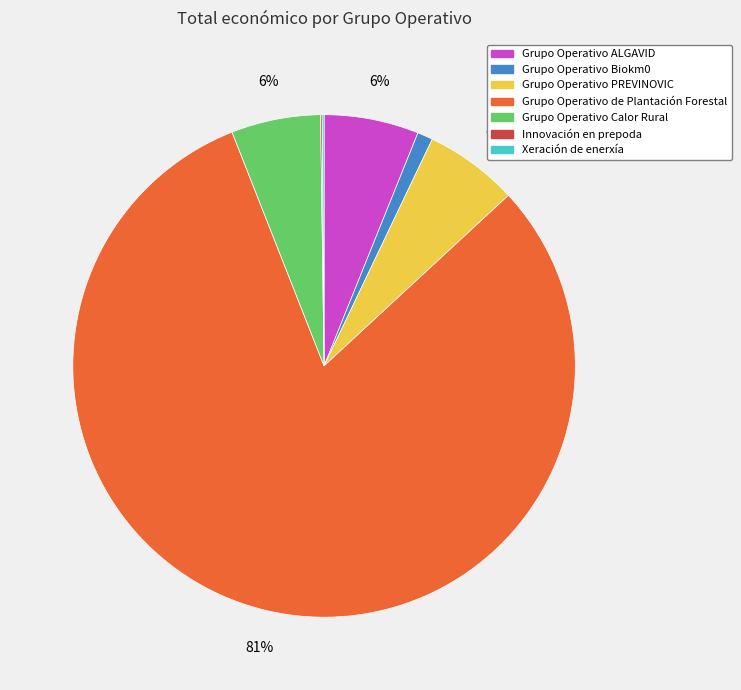

Which slice is the largest?

Grupo Operativo de Plantación Forestal